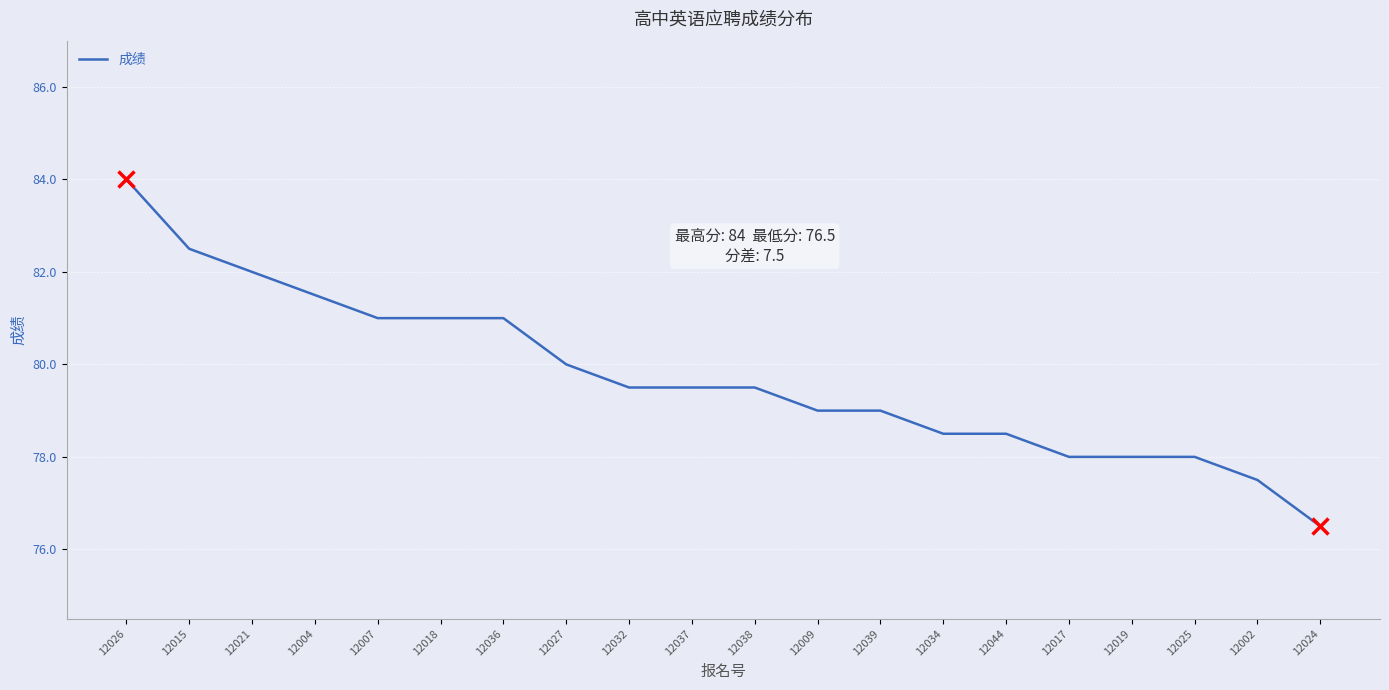

The chart shows a value of 44.7 at 12038. True or false?

False